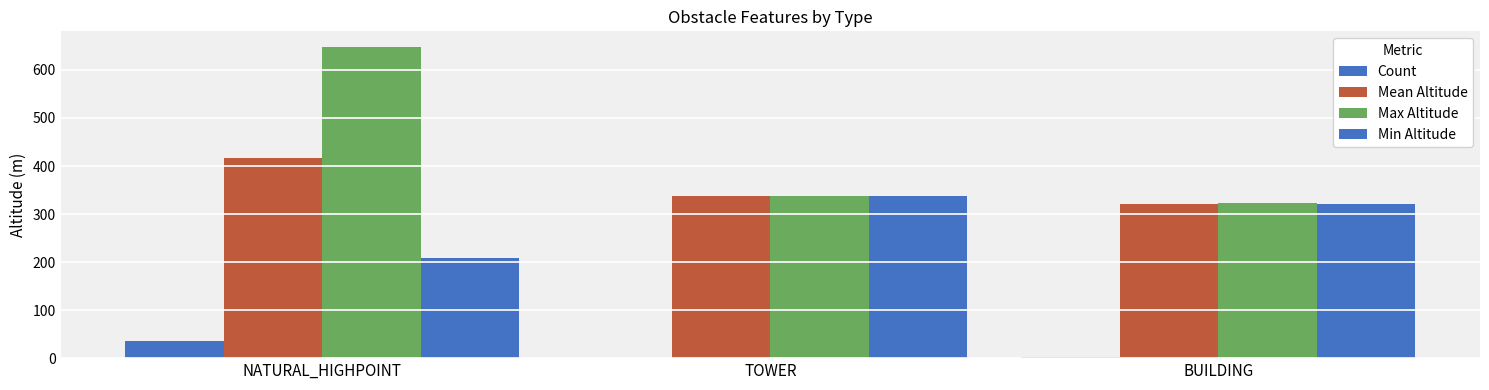

Which category has the highest value in the Mean Altitude series?

NATURAL_HIGHPOINT